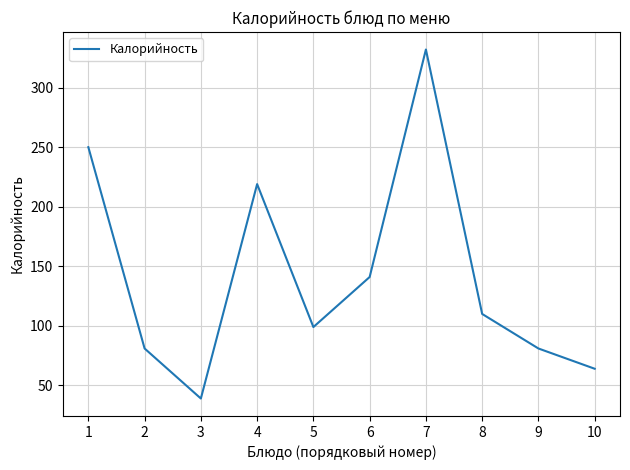

Reading left to right, transcribe all the data shown in this chart.

250	81	39	219	99	141	332	110	81	64